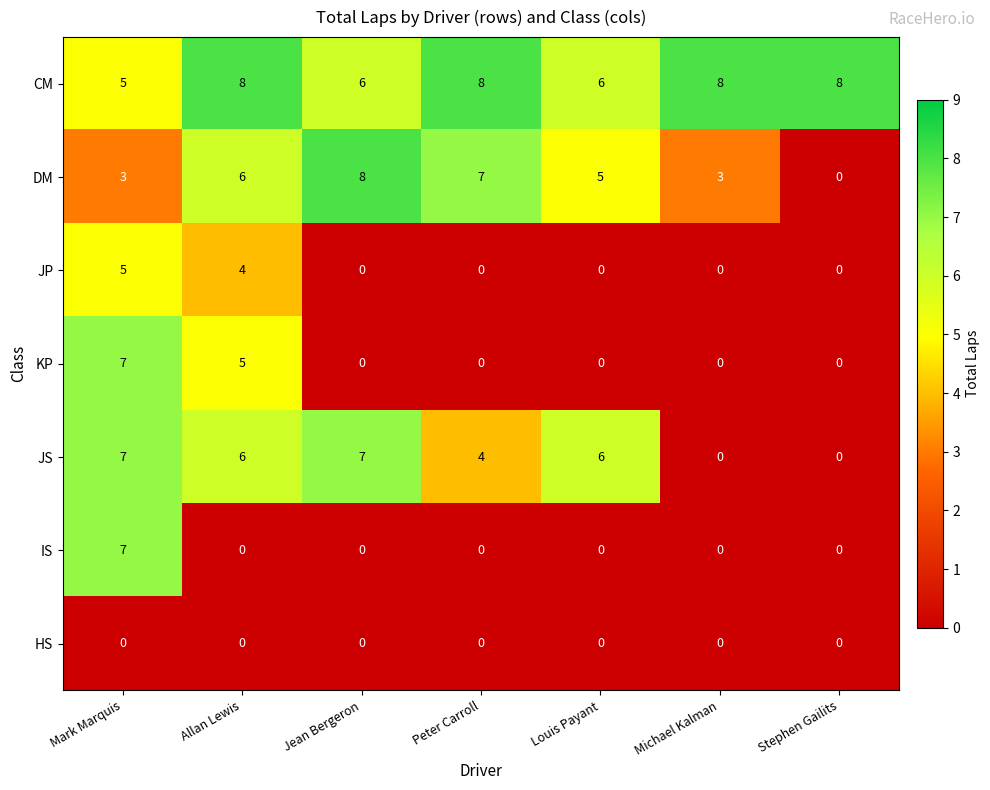

What is the maximum value for JP?

5